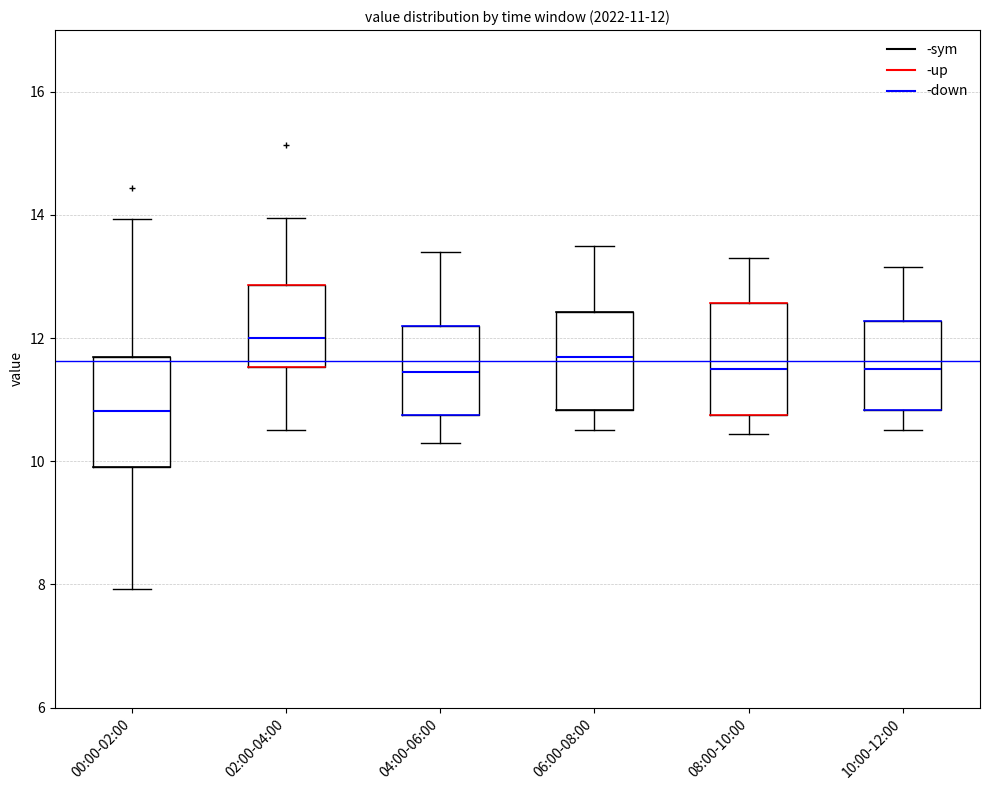

Which box has the highest median line?

02:00-04:00